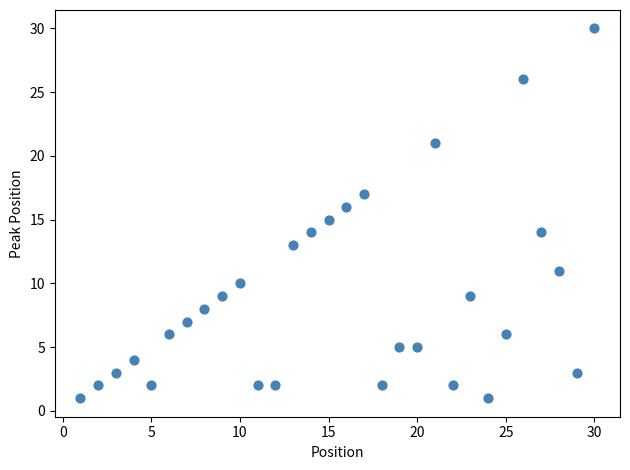

What is the range of X values (max minus min)?

29